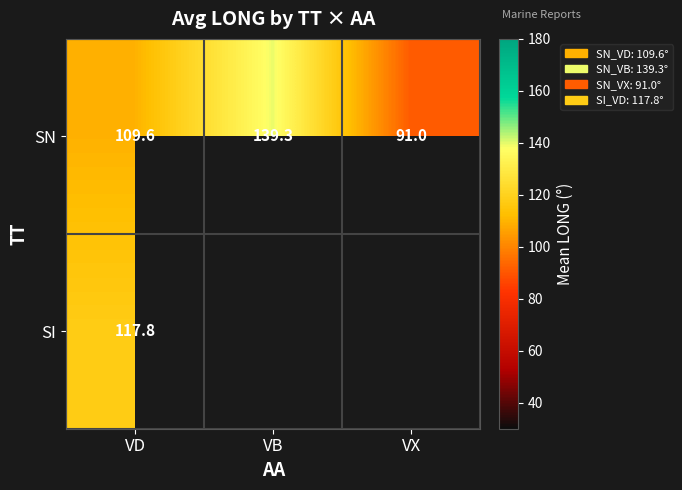

Which category has the highest value across all series?

VB